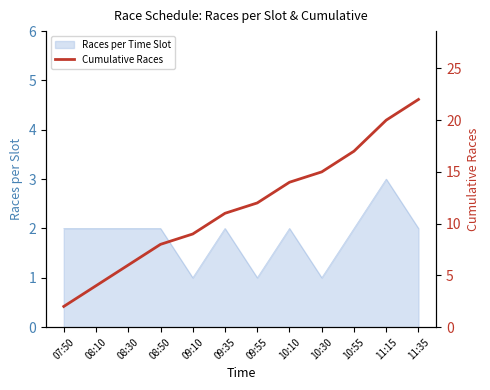

Rank the categories by value from highest to lowest.

11:35, 11:15, 10:55, 10:30, 10:10, 09:55, 09:35, 09:10, 08:50, 08:30, 08:10, 07:50